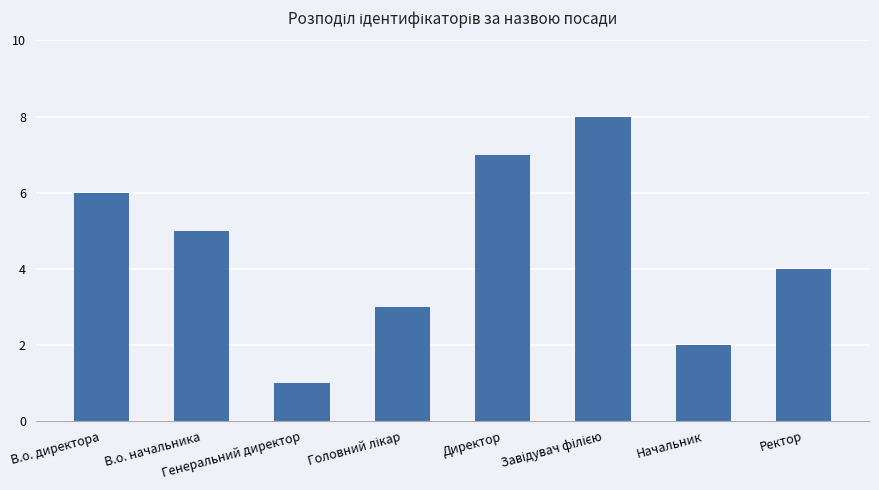

What is the greatest value displayed?

8